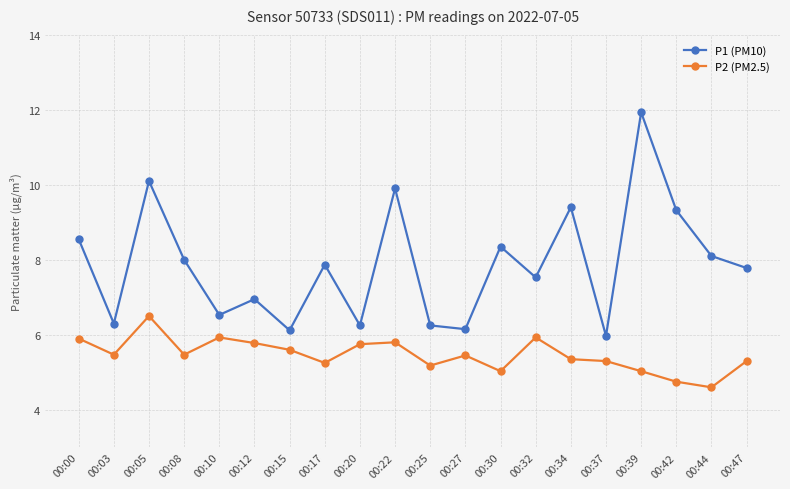

Which series has the widest spread of values?

P1 (PM10)